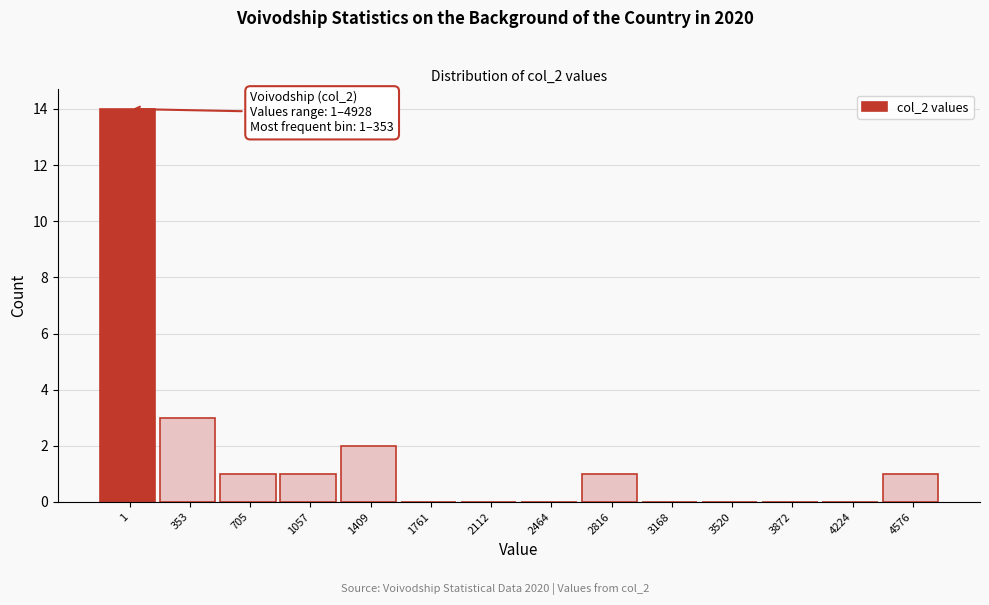

Reading left to right, extract all data points from this chart.

1=14	353=3	705=1	1057=1	1409=2	1761=0	2112=0	2464=0	2816=1	3168=0	3520=0	3872=0	4224=0	4576=1